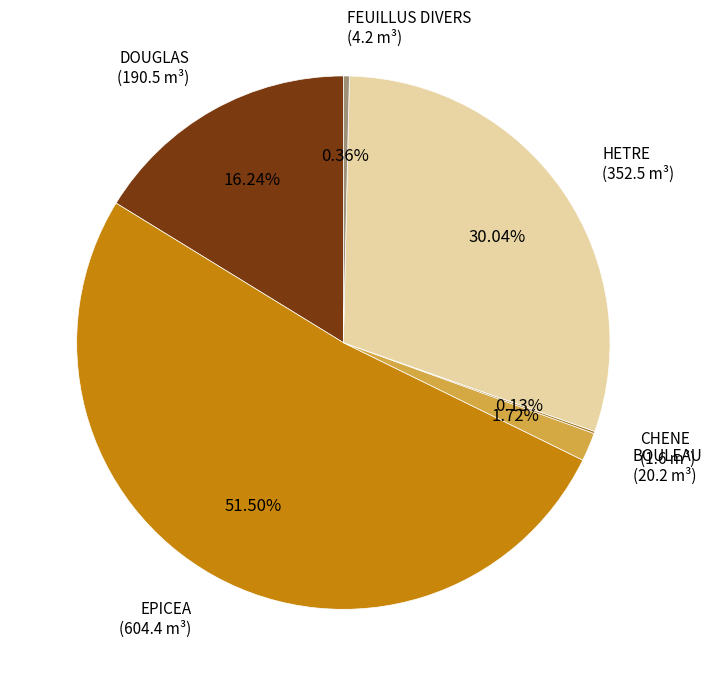

What is the largest slice in the pie chart?

EPICEA